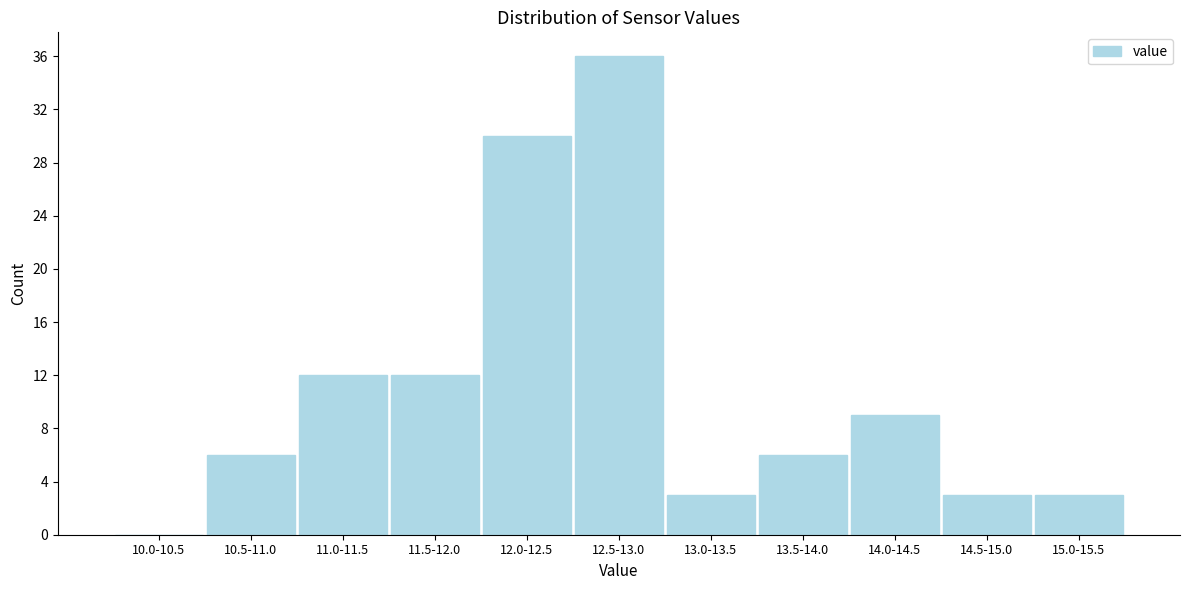

Reading left to right, extract all data points from this chart.

10.0-10.5=0	10.5-11.0=6	11.0-11.5=12	11.5-12.0=12	12.0-12.5=30	12.5-13.0=36	13.0-13.5=3	13.5-14.0=6	14.0-14.5=9	14.5-15.0=3	15.0-15.5=3